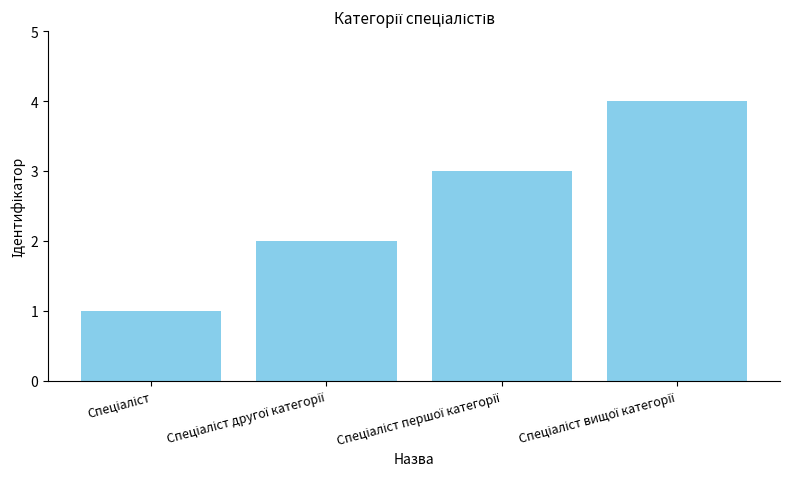

What is the minimum value shown in the chart?

1